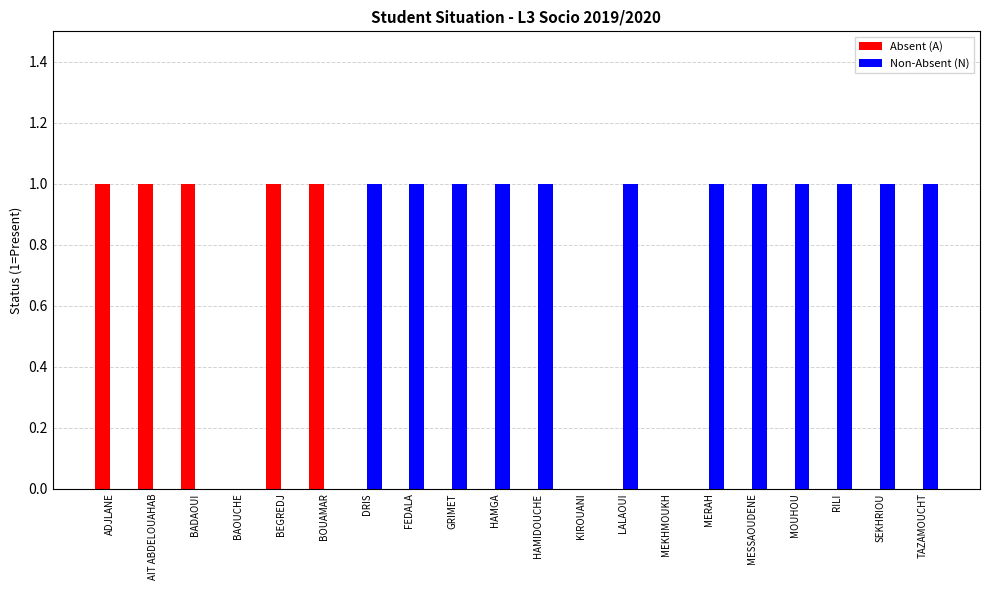

How many groups of bars are there?

20